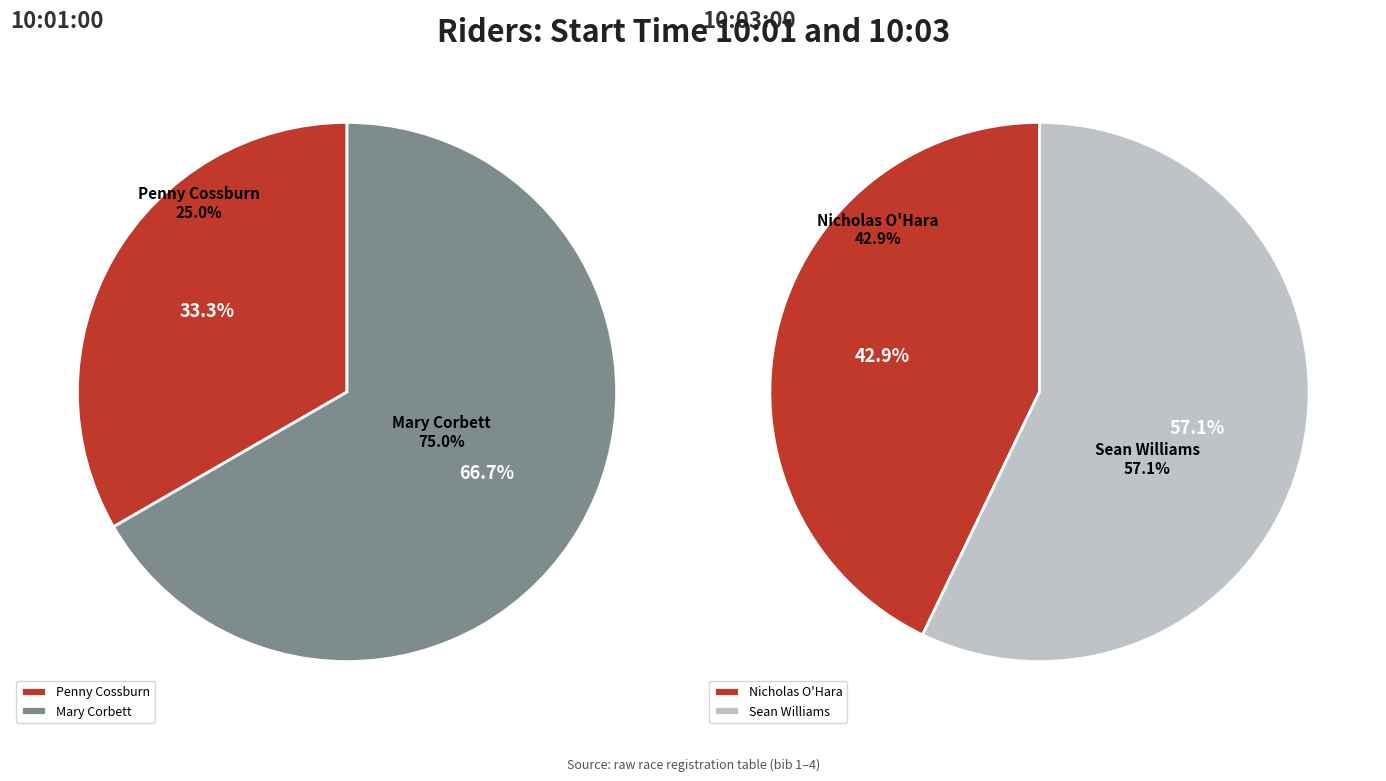

Rank the categories by value from lowest to highest.

Penny Cossburn, Mary Corbett, Nicholas O'Hara, Sean Williams